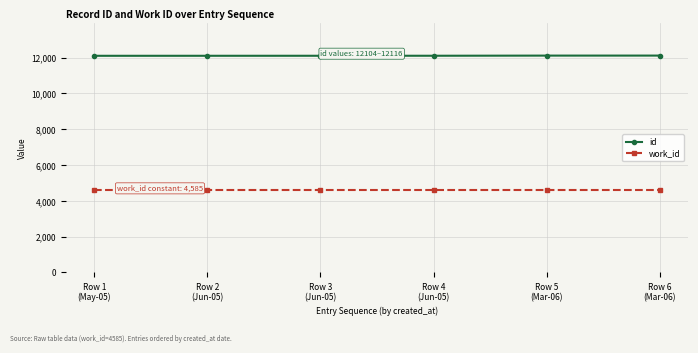

True or false: work_id has more than 2 interior local peaks.

False